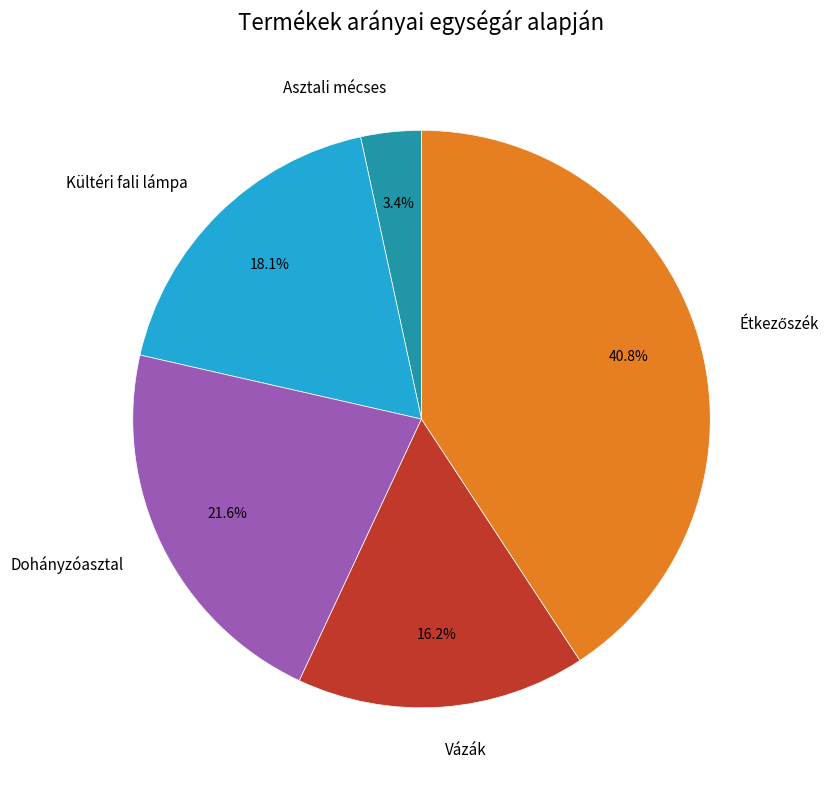

How much of the chart is everything except Dohányzóasztal?

78.4%